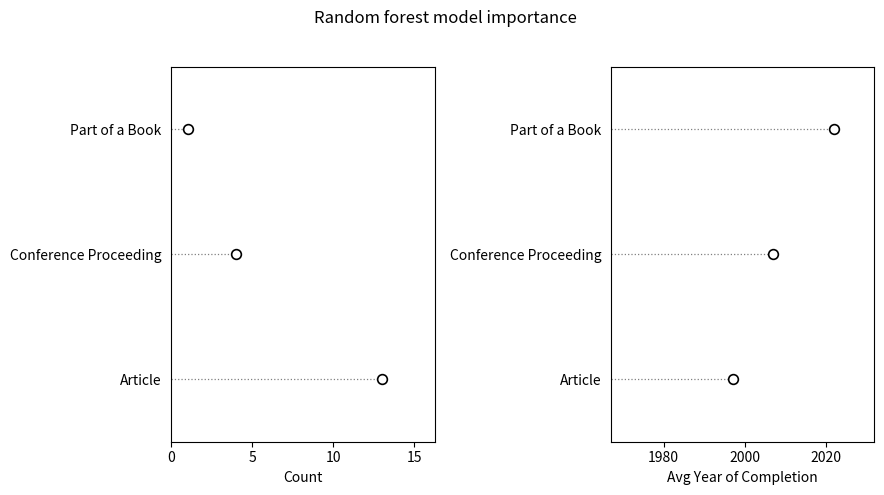

Does the chart have visible grid lines?

No